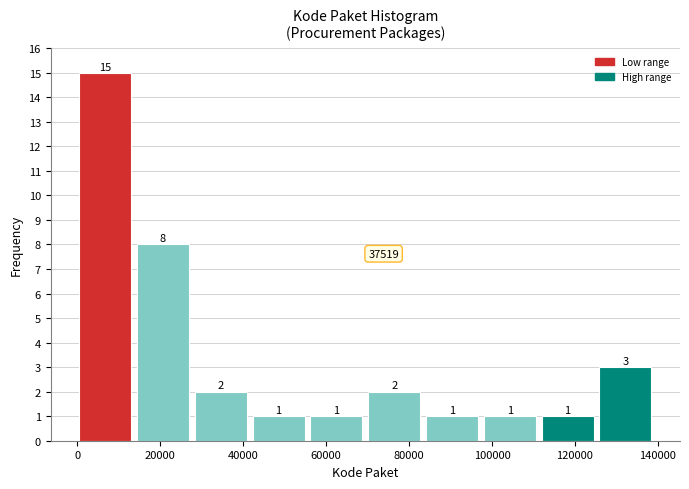

Which range on the x-axis has the tallest bar?

0 to 14000